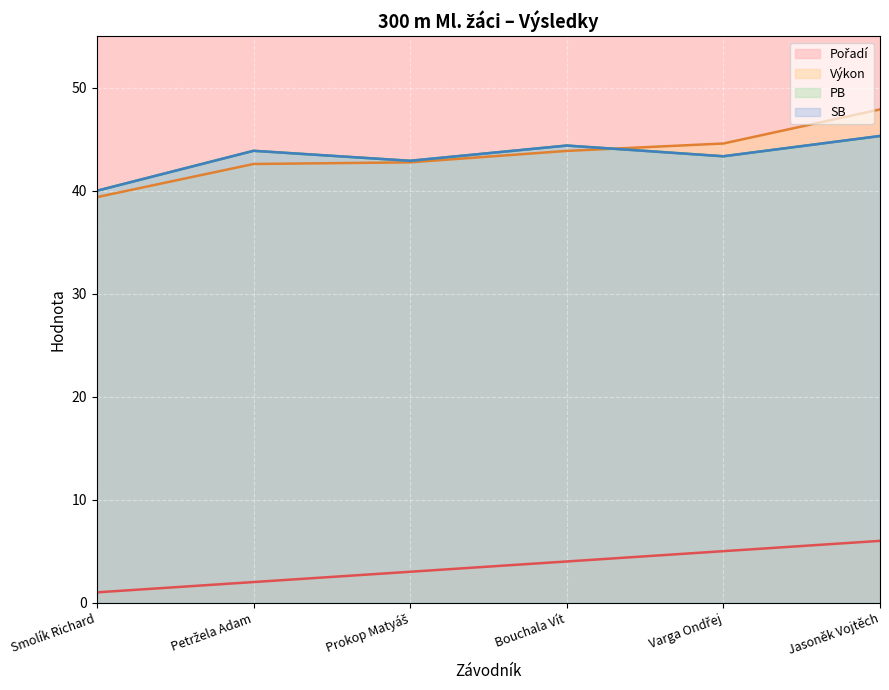

Between Petržela Adam and Bouchala Vít, which series saw the biggest shift?

Pořadí